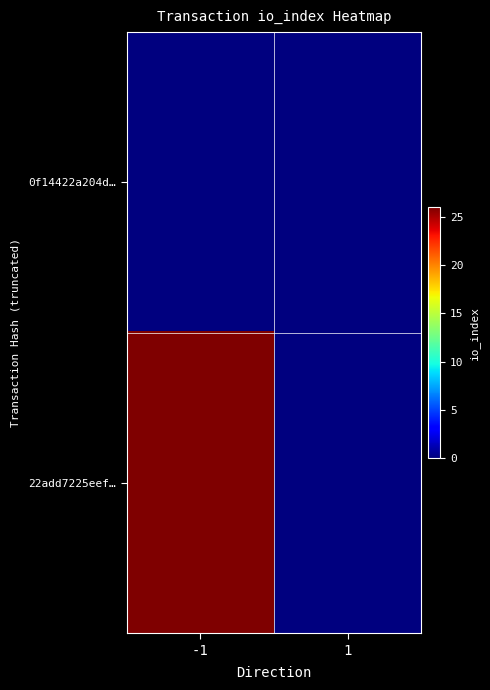

List the series in order of their overall mean, highest first.

22add7225eef…, 0f14422a204d…